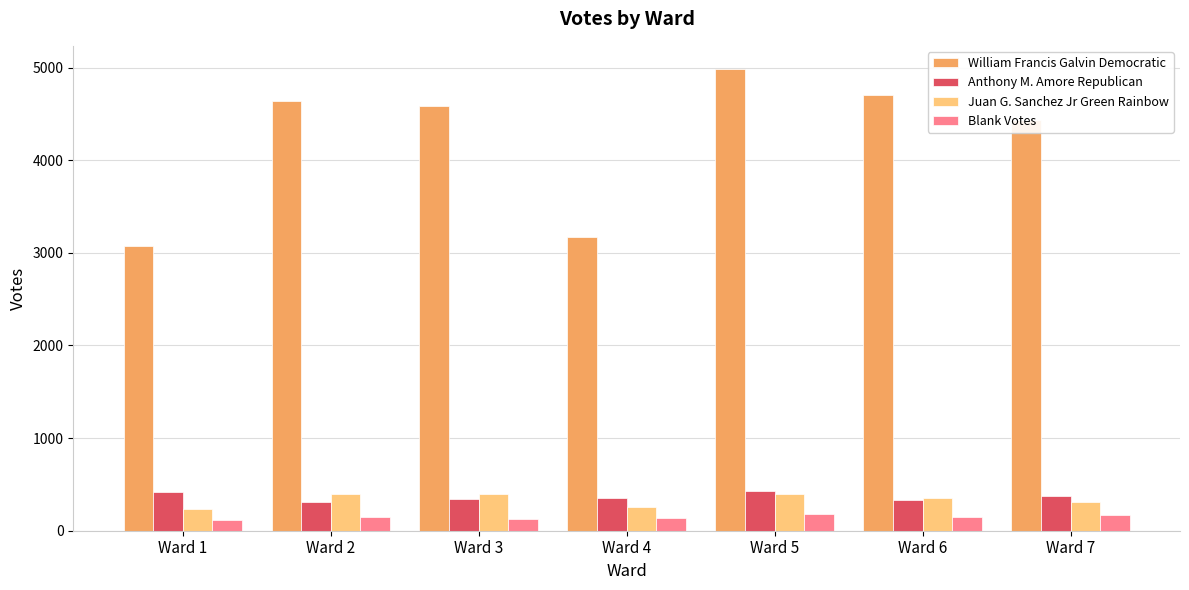

What is the minimum value shown in the chart?

117